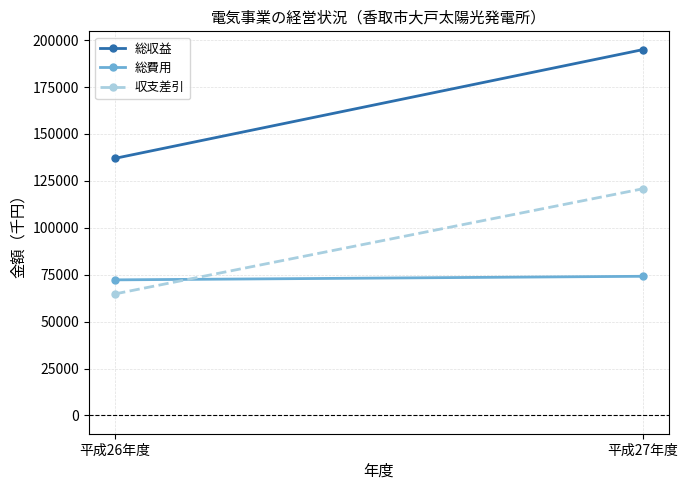

Rank the series by their maximum value, from lowest to highest.

総費用, 収支差引, 総収益